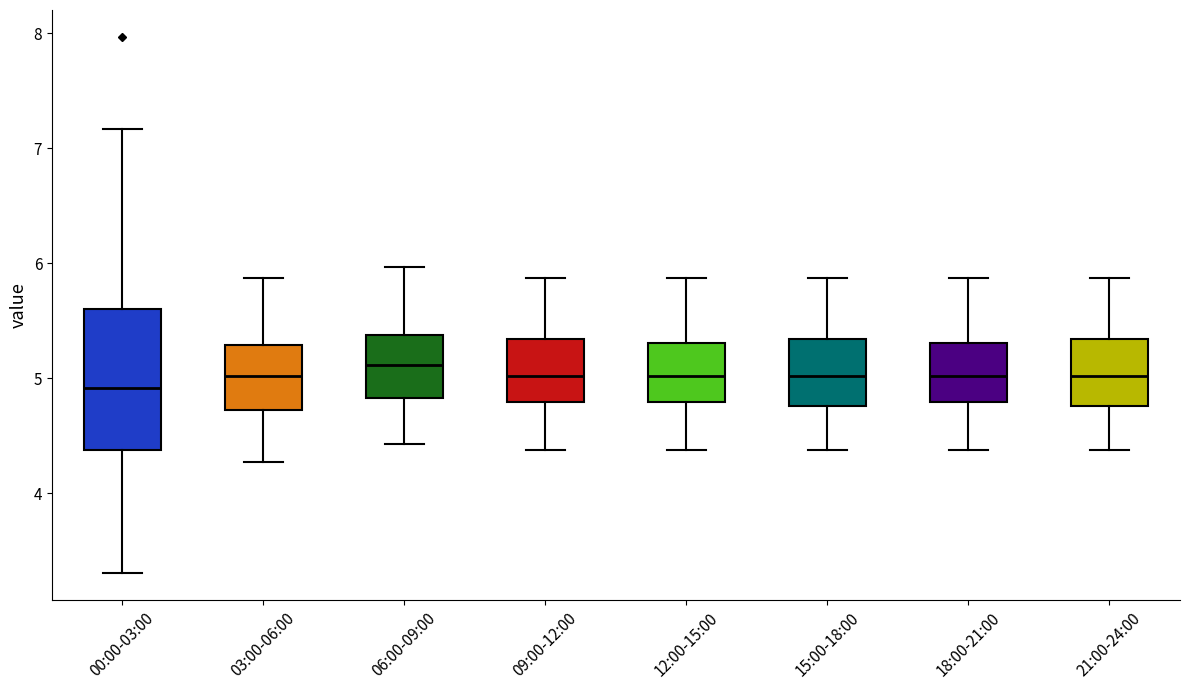

Where does the lower whisker of the box for 21:00-24:00 end on the y-axis? The values are not printed on the chart, so give them approximately, as read against the axis.

4.4